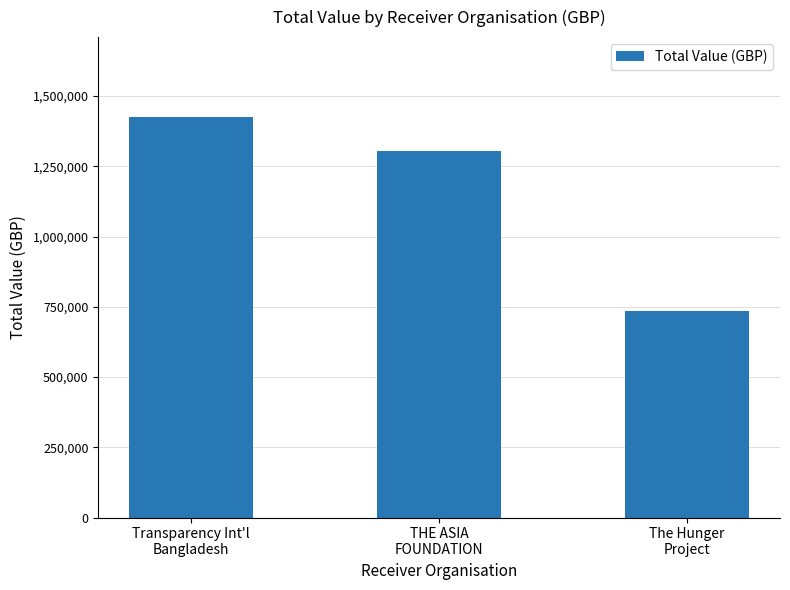

What is the difference between the values at Transparency Int'l
Bangladesh and The Hunger
Project?

690000